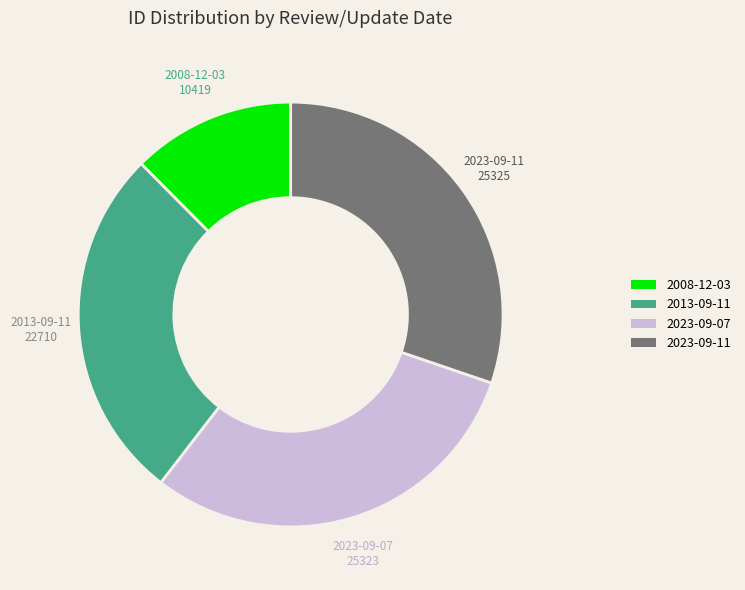

Between 2023-09-11 and 2013-09-11, which is larger?

2023-09-11